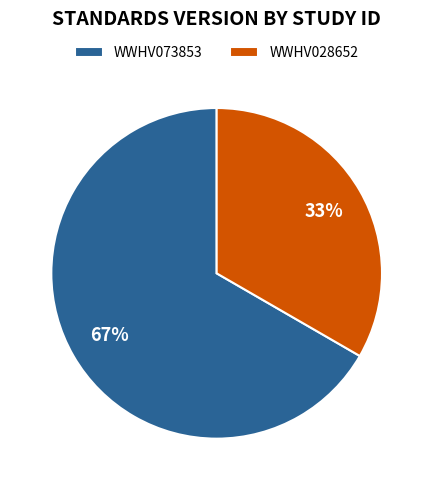

How many slices are in this pie chart?

2